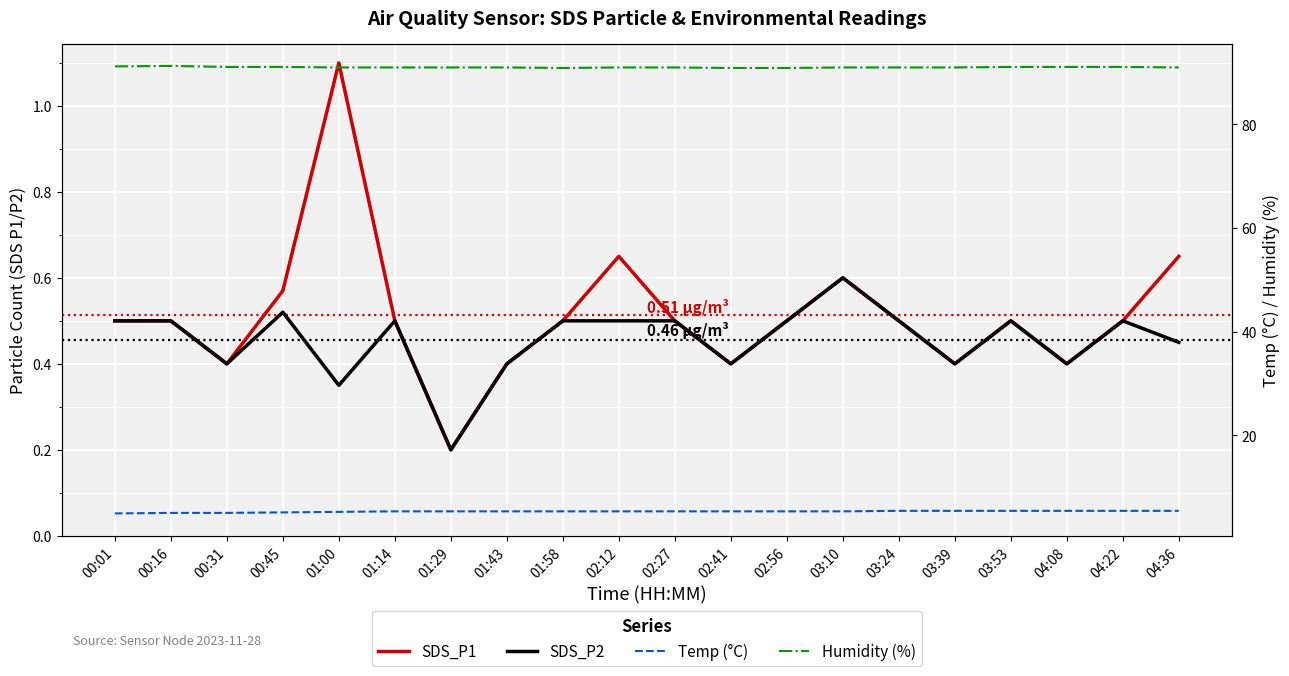

Which series has the widest spread of values?

SDS_P1